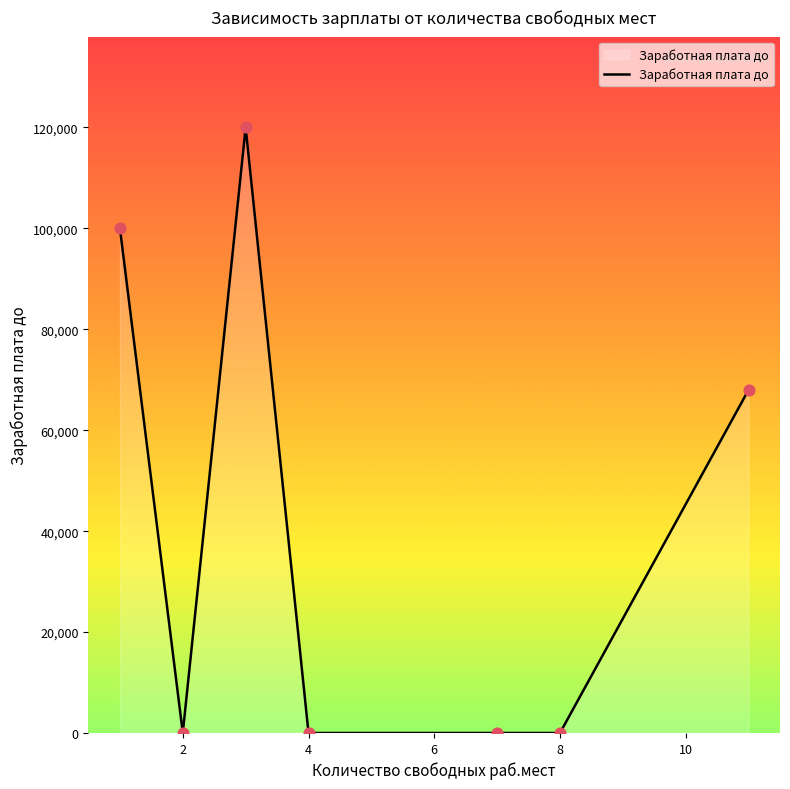

True or false: there are more than 2 points higher than both neighbors.

False